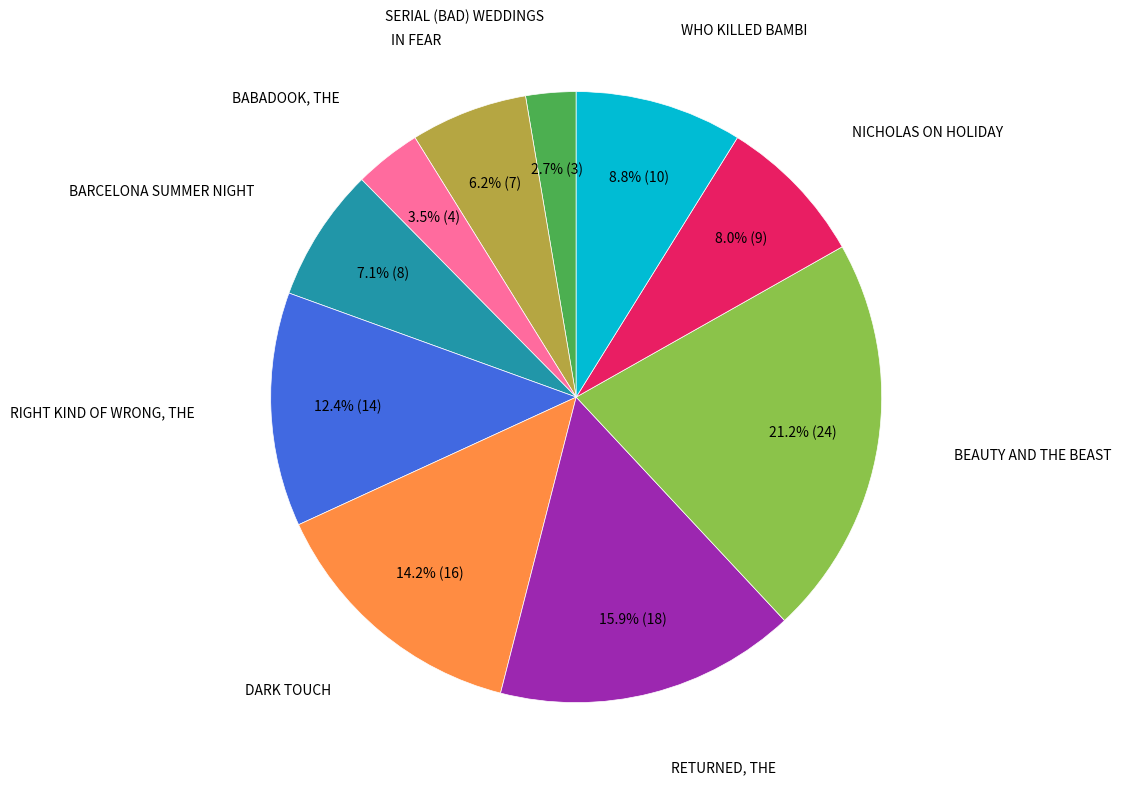

Is there a majority slice in this chart?

No